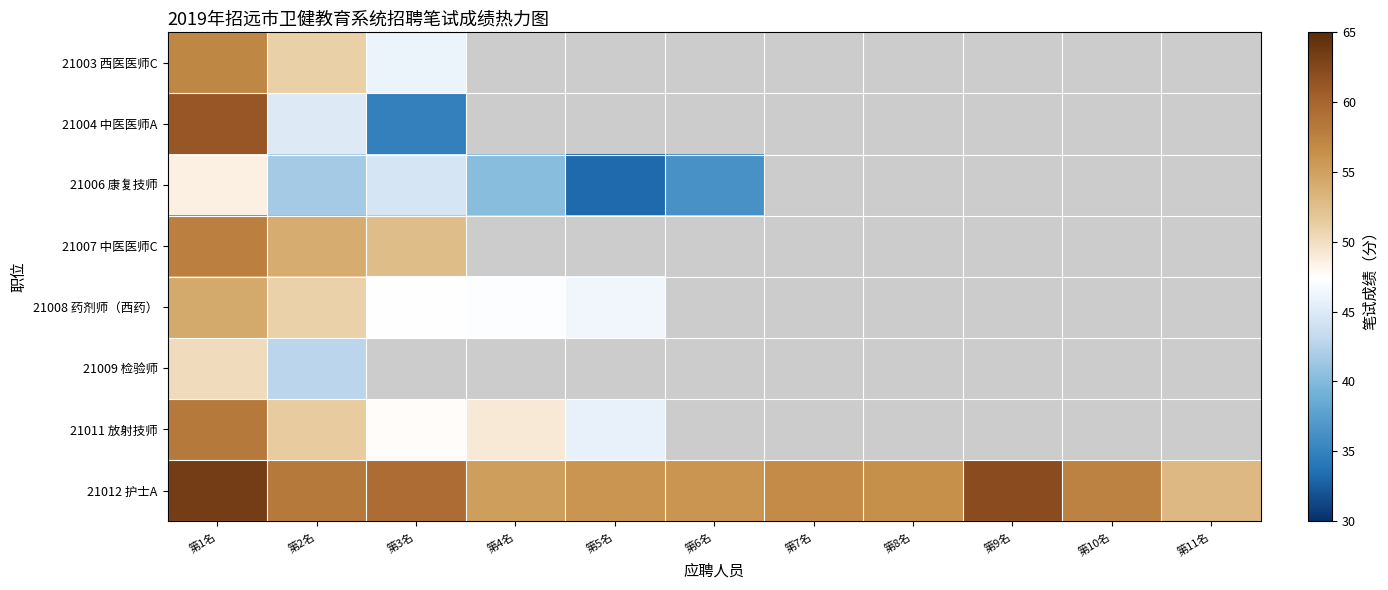

Between 第9名 and 第11名, which series saw the biggest shift?

21012 护士A